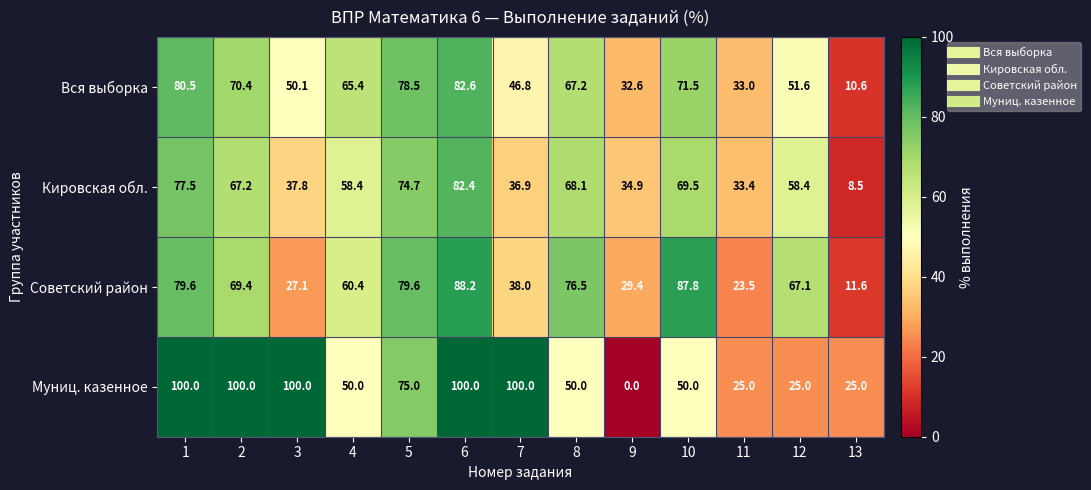

The value of Советский район at 11 is 33.5. True or false?

False